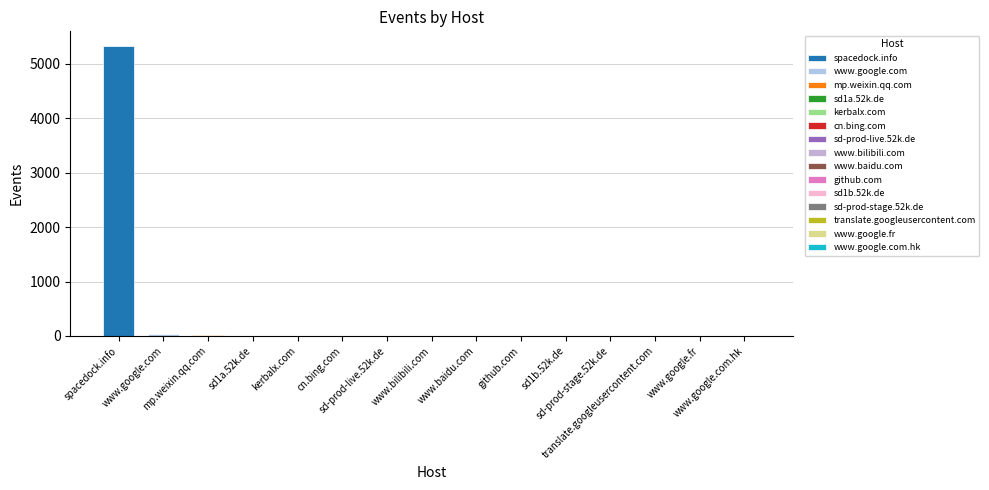

What is the sum of all values?

5427